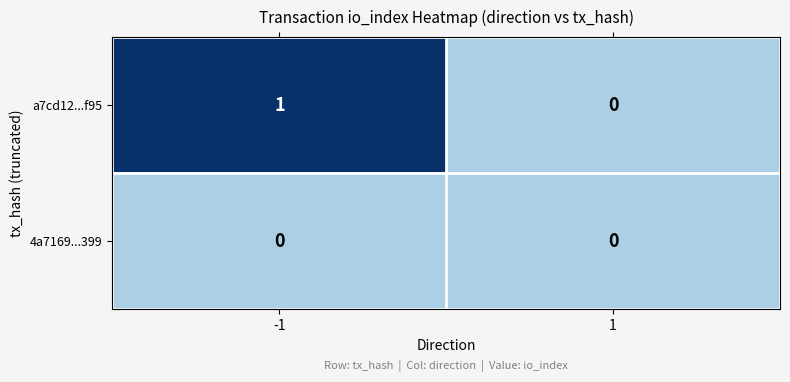

Reading right to left, extract all data points from this chart.

a7cd12...f95: 1=0	-1=1
4a7169...399: 1=0	-1=0